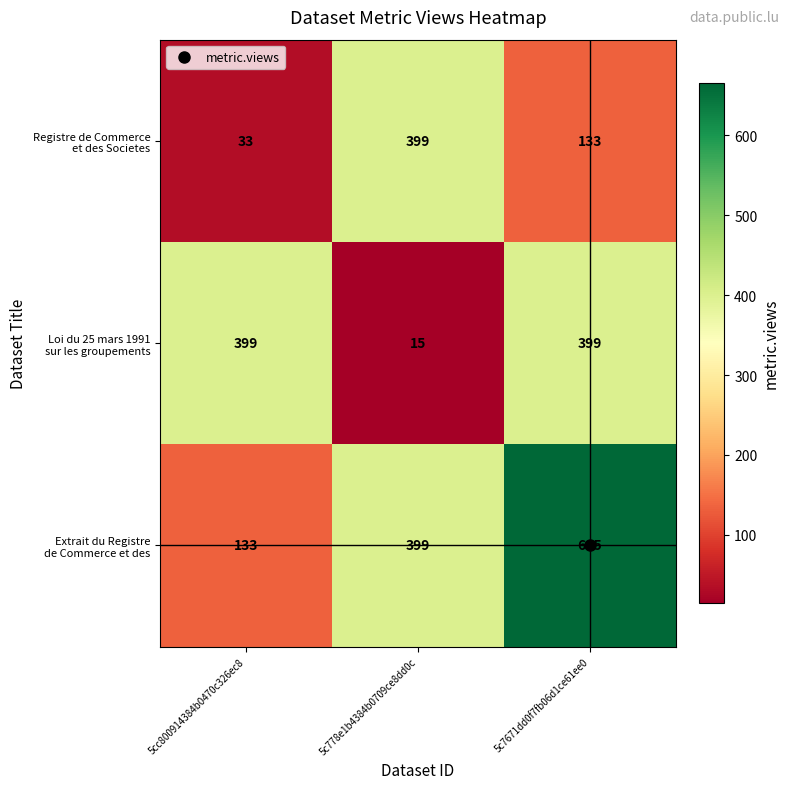

At how many categories does at least one series exceed 242?

3